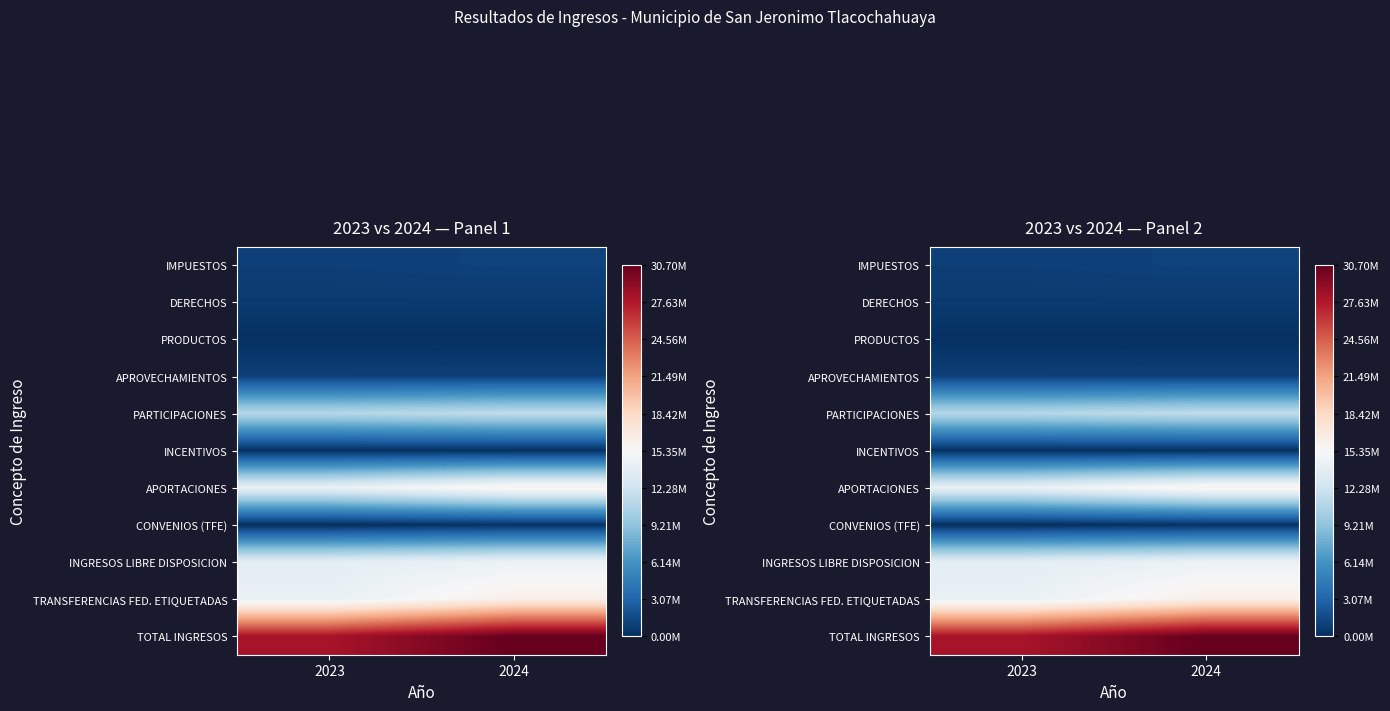

What is the total value across all series at 2023?

84126649.2